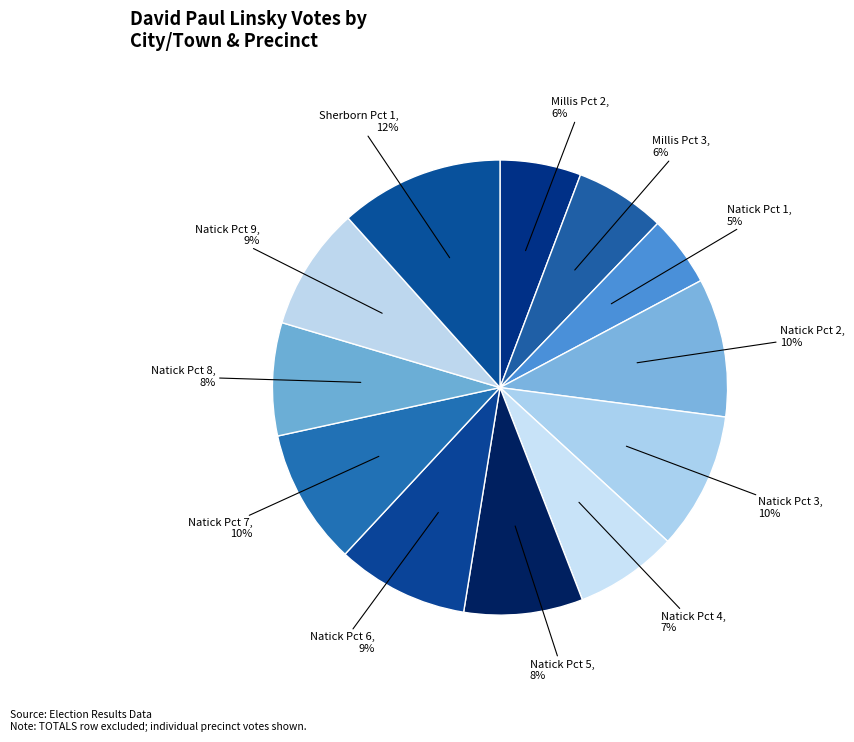

Count the number of slices in the pie.

12